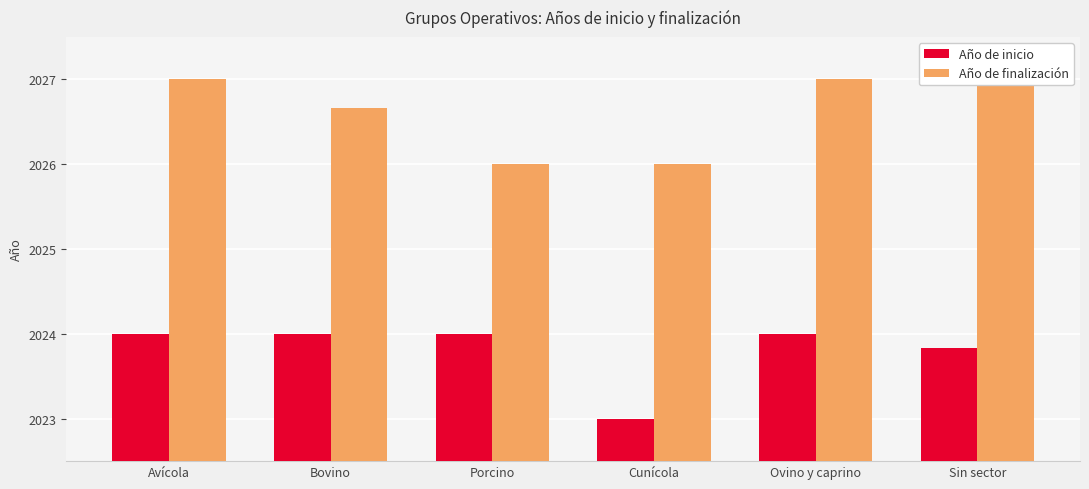

Count the Año de finalización values in the range 2026 to 2027.

6